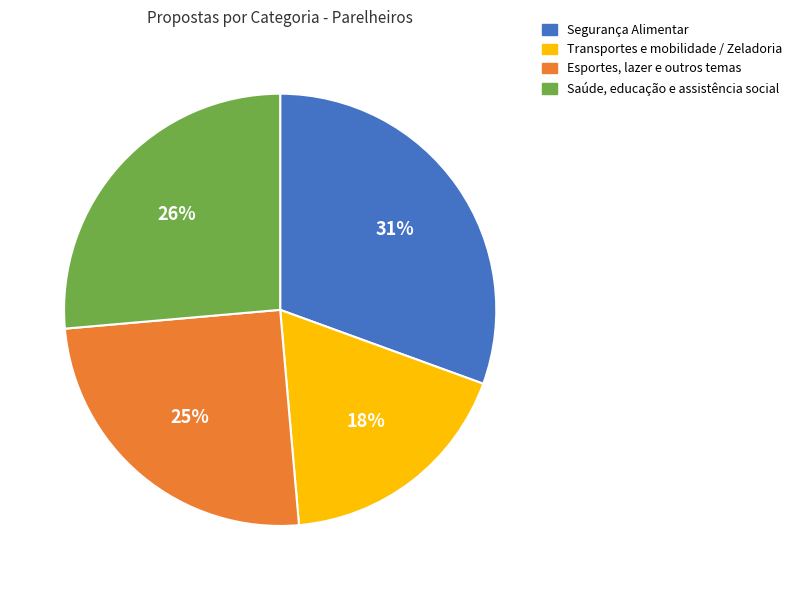

To the nearest percent, what is the average slice percentage?

25%